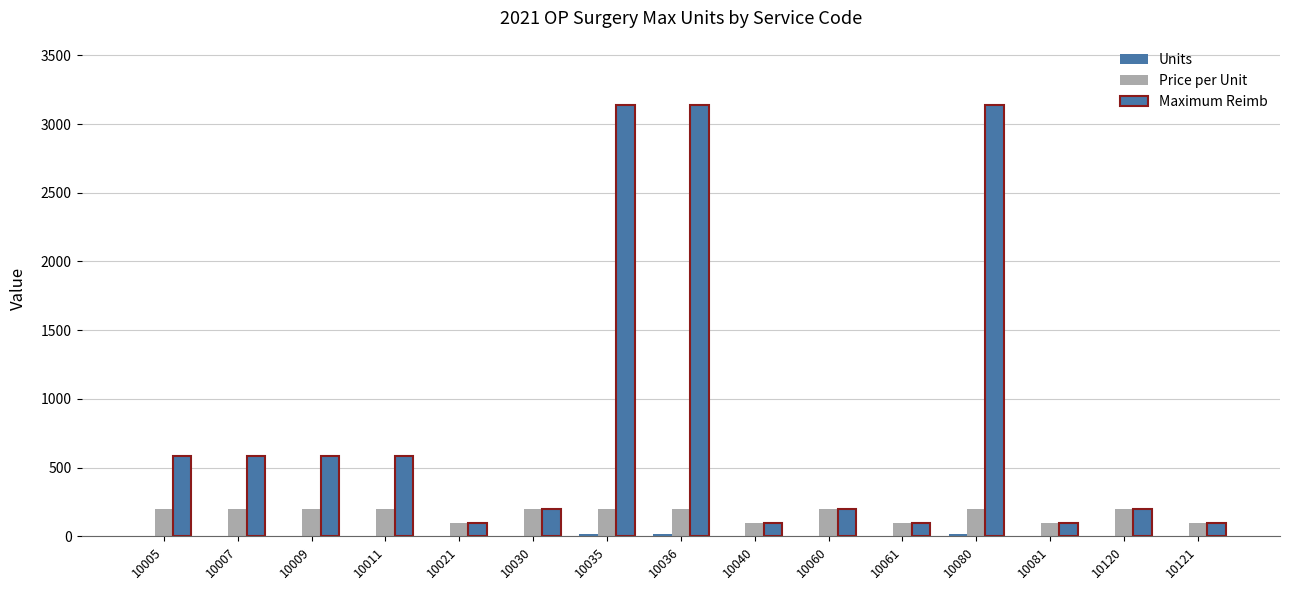

Which series changed the most between 10080 and 10081?

Maximum Reimb